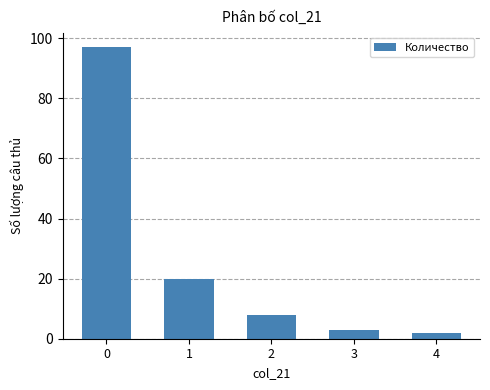

Rank the categories by value from highest to lowest.

0, 1, 2, 3, 4